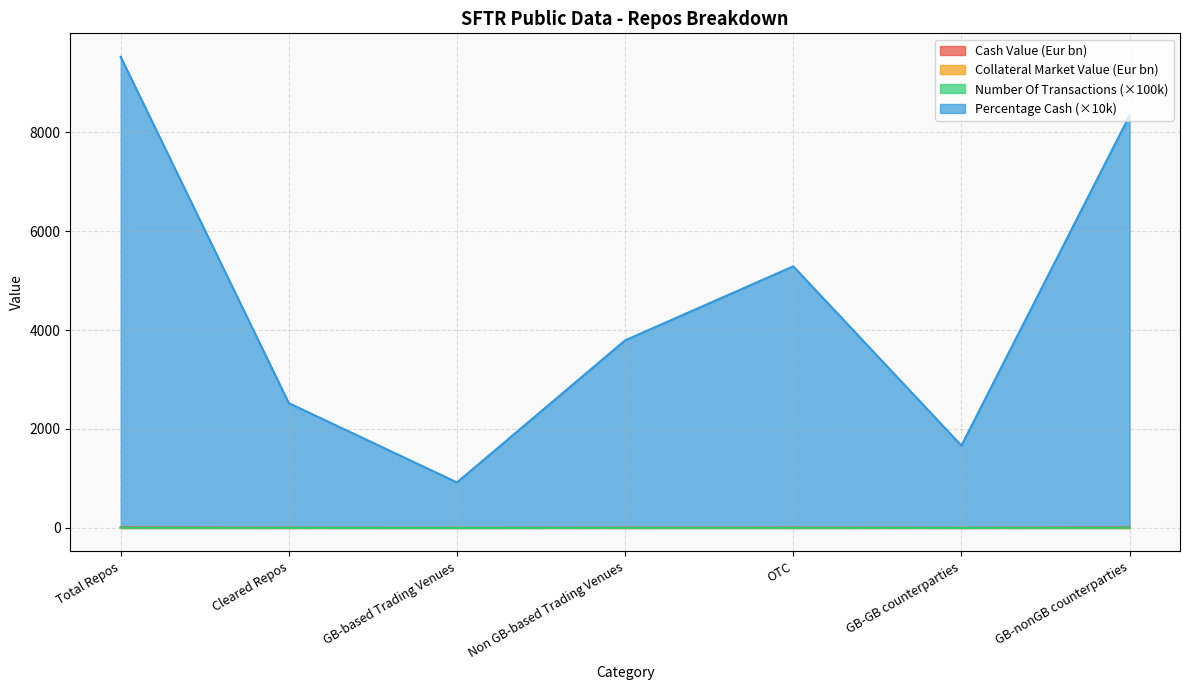

Count the number of categories in the chart.

7